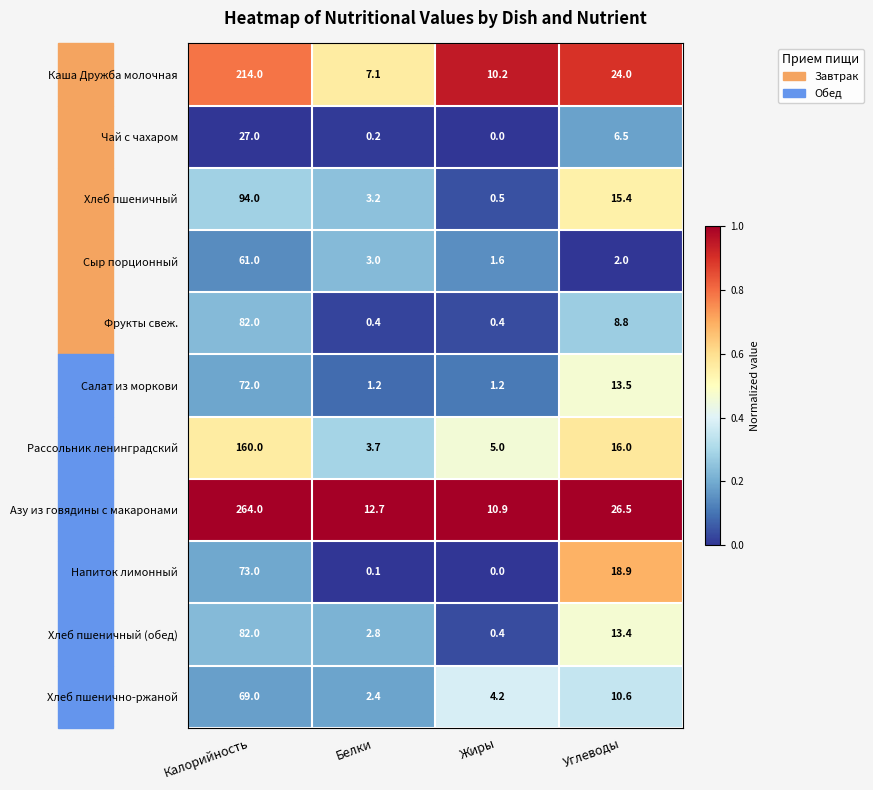

Which label corresponds to the smallest value in the chart?

Жиры